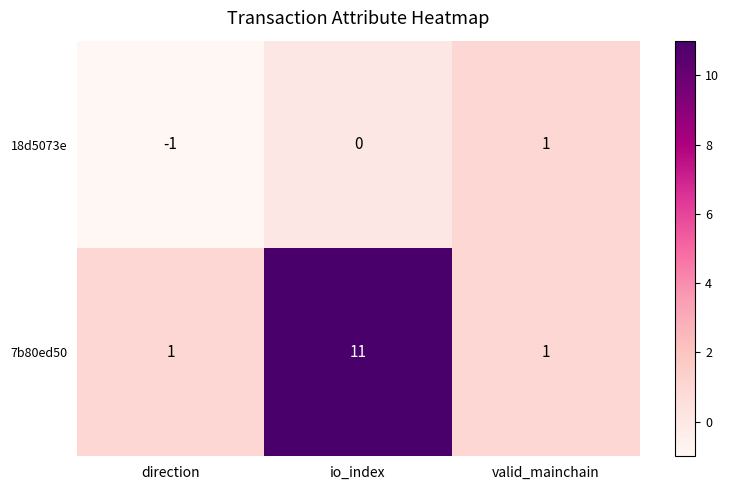

True or false: 7b80ed50 has a value of 1 at valid_mainchain.

True